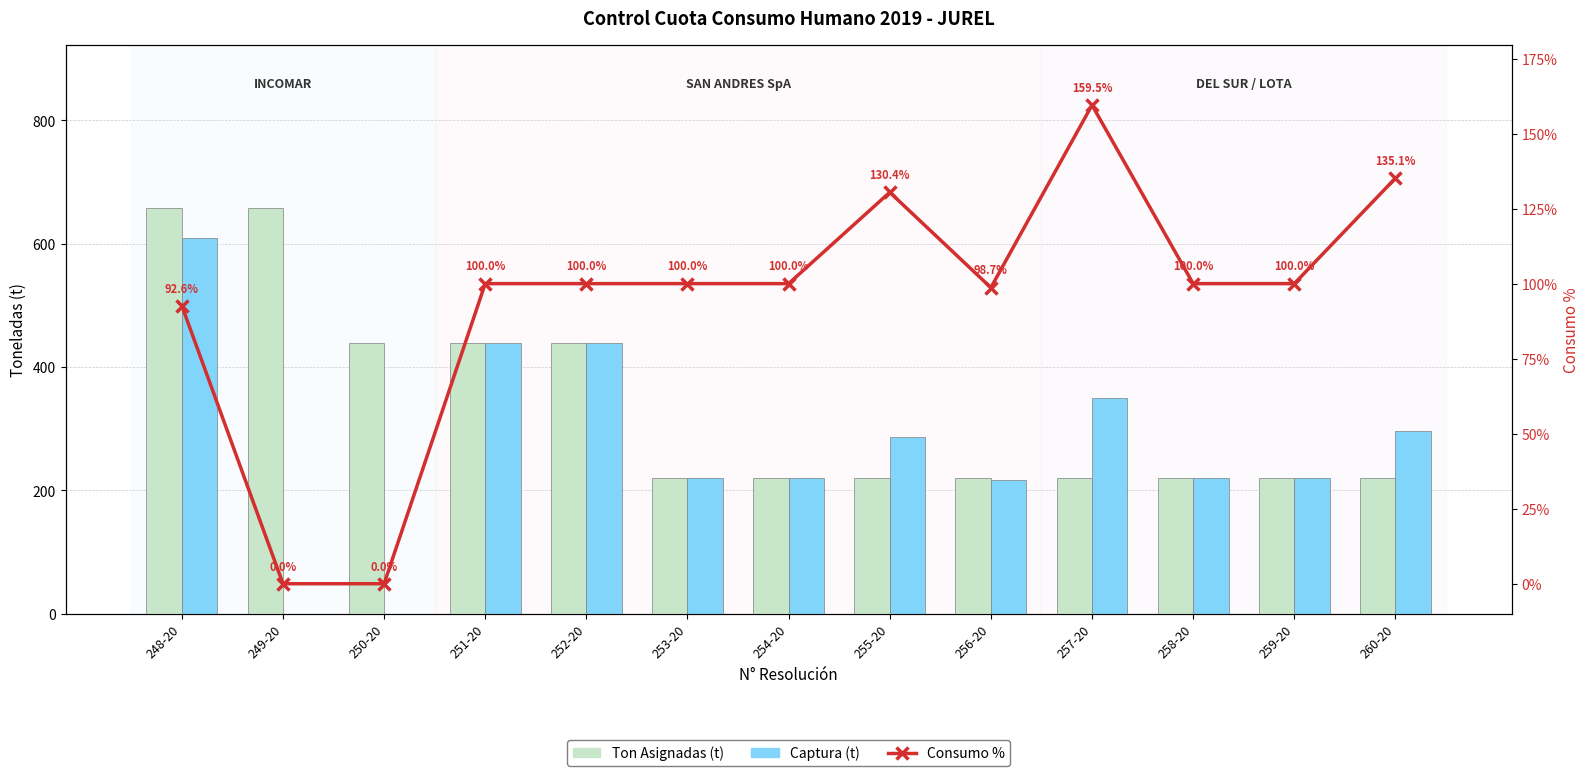

What position from the right is 251-20?

10